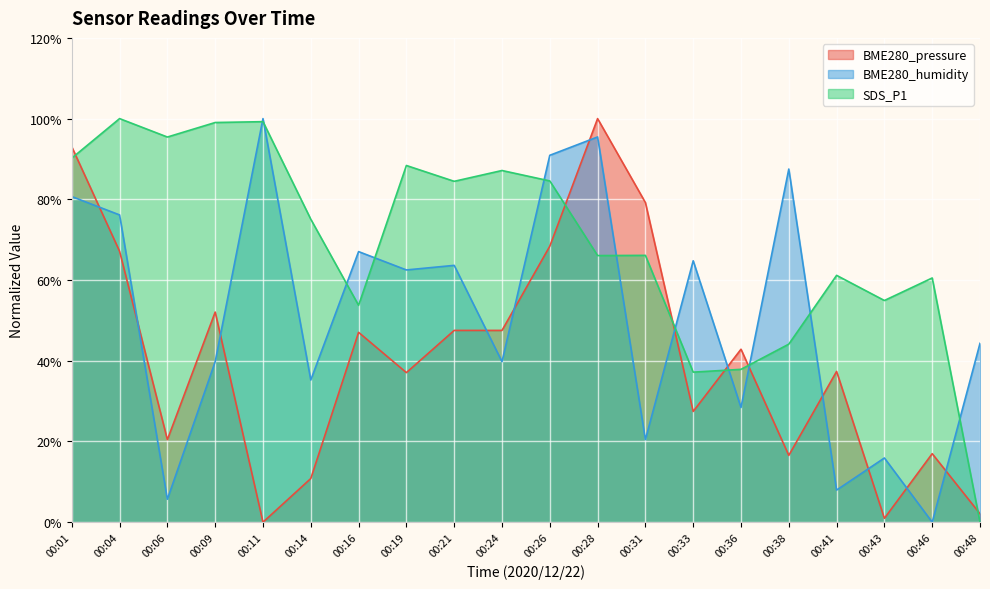

Is it true that BME280_pressure equals 23.6 at 00:19?

False